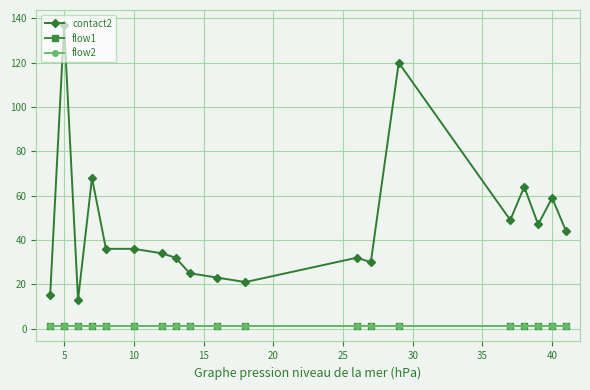

What are all the series names shown in the legend?

contact2, flow1, flow2